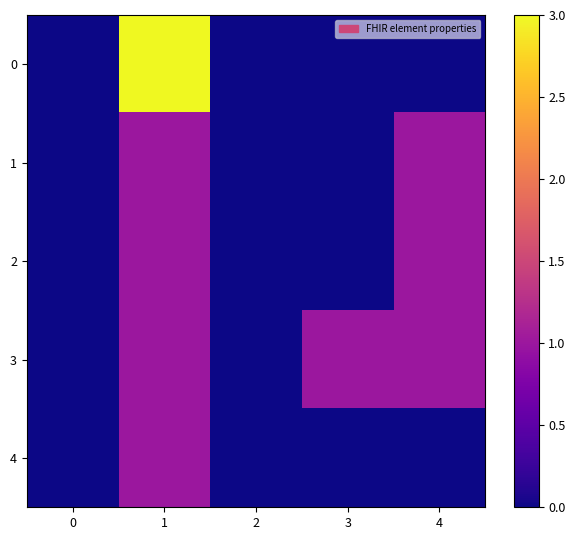

Reading left to right, what are all the values shown in this chart?

0: 0=0	1=3	2=0	3=0	4=0
1: 0=0	1=1	2=0	3=0	4=1
2: 0=0	1=1	2=0	3=0	4=1
3: 0=0	1=1	2=0	3=1	4=1
4: 0=0	1=1	2=0	3=0	4=0